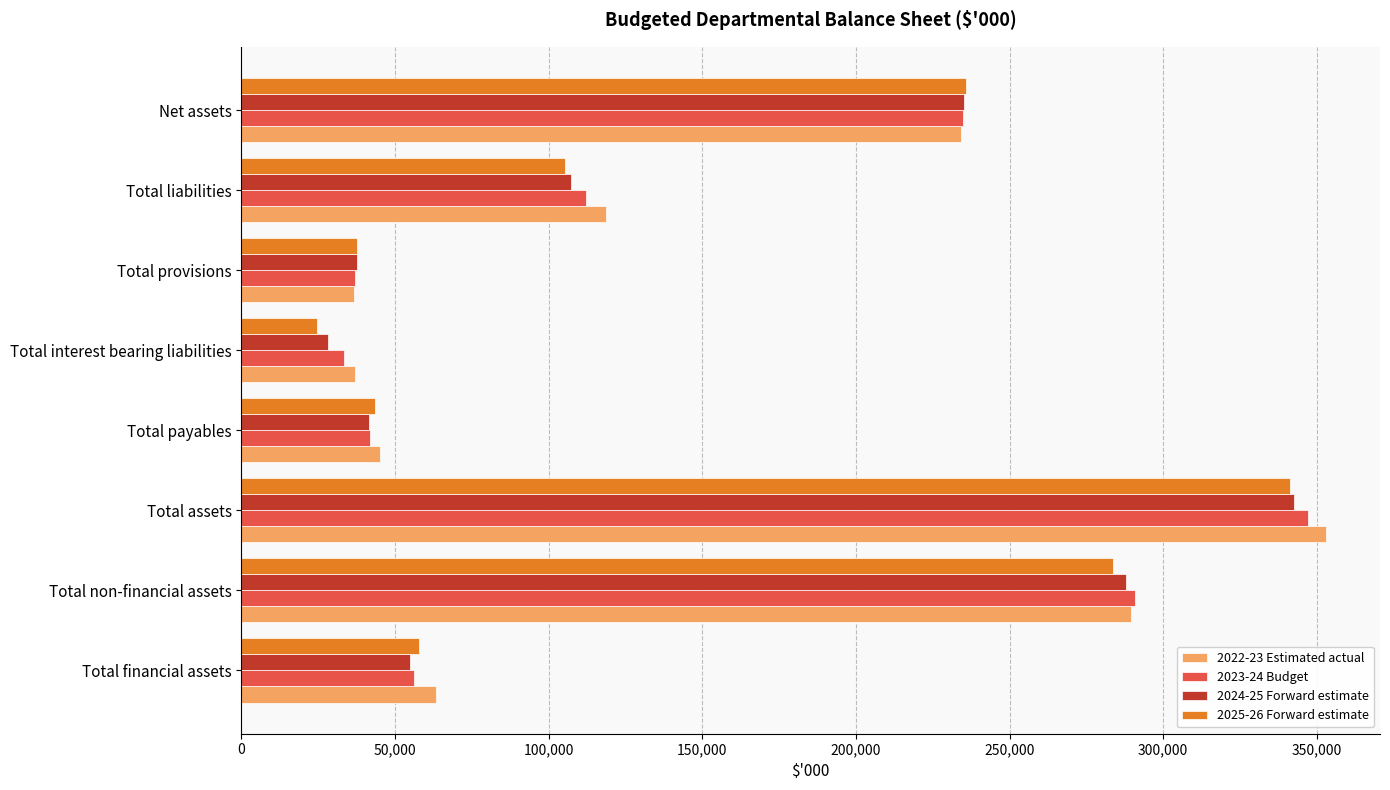

What is the difference between the second highest and second lowest values in the 2023-24 Budget series?

253788